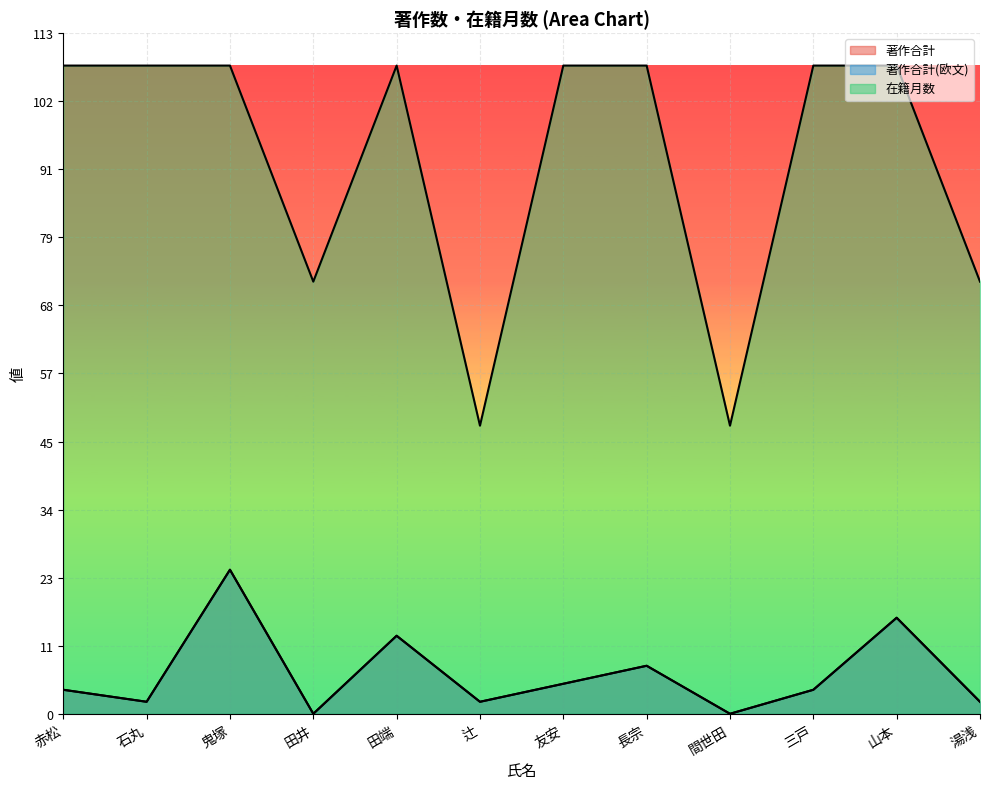

Between 鬼塚 and 田井, which series saw the biggest shift?

在籍月数